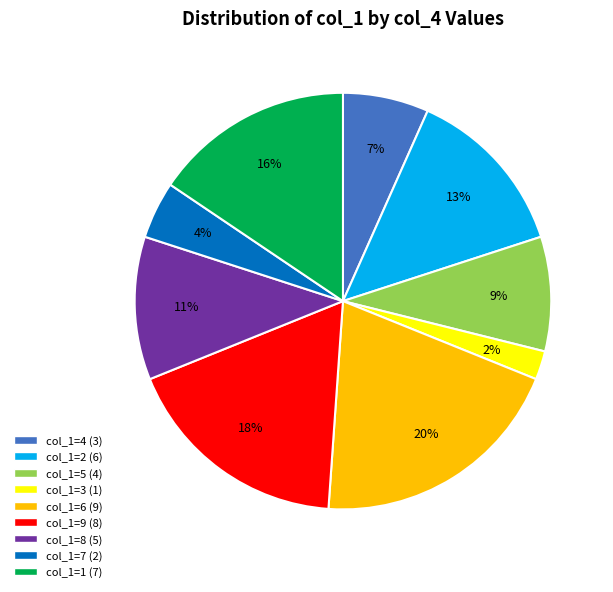

To the nearest percent, what is the average slice percentage?

11%